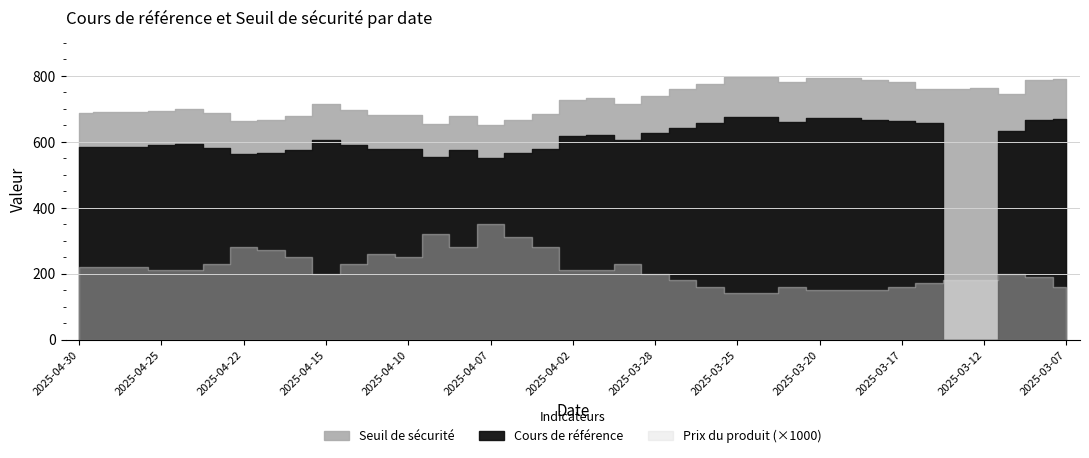

Reading right to left, transcribe all the data shown in this chart.

Seuil de sécurité: 790.6	785.9	745.8	761.7	758.0	758.0	780.3	785.8	794.3	793.5	779.6	796.0	796.1	775.5	758.1	738.2	715.1	731.2	727.2	682.9	665.6	649.0	677.1	654.1	681.6	681.2	696.2	714.4	677.3	665.8	662.1	685.5	698.2	693.1	689.7	690.3	687.4
Cours de référence: 670.0	666.0	632.0	0.0	0.0	655.7	661.3	665.9	673.1	672.5	660.7	674.6	674.7	657.2	642.5	625.6	606.0	619.7	616.3	578.7	564.1	550.0	573.8	554.3	577.6	577.3	590.0	605.4	574.0	564.2	561.1	580.9	591.7	588.9	584.5	585.0	582.5
Prix du produit: 0.2	0.2	0.2	0.2	0.2	0.2	0.2	0.1	0.1	0.1	0.2	0.1	0.1	0.2	0.2	0.2	0.2	0.2	0.2	0.3	0.3	0.3	0.3	0.3	0.2	0.3	0.2	0.2	0.2	0.3	0.3	0.2	0.2	0.2	0.2	0.2	0.2